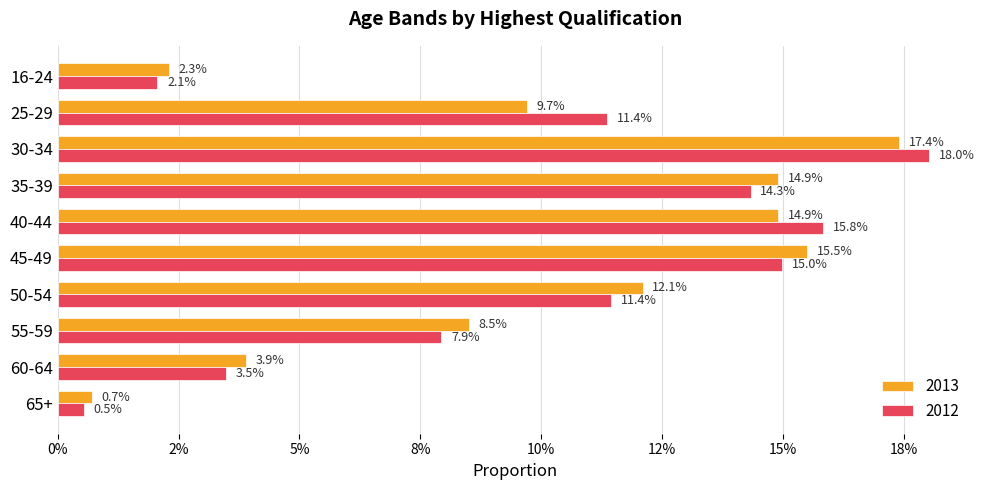

What are all the series names shown in the legend?

2013, 2012